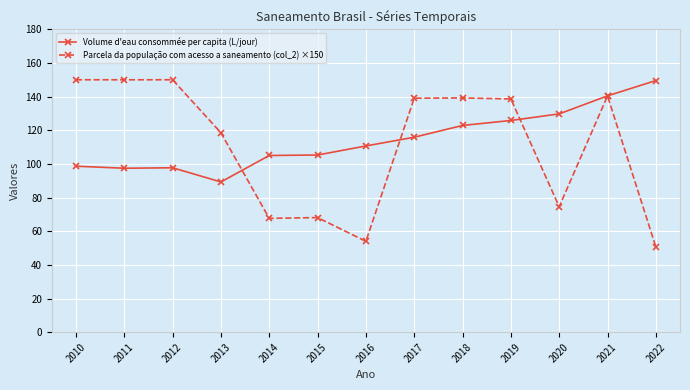

The Parcela da população com acesso a saneamento (col_2) ×150 series shows 150.0 at 2011. True or false?

True